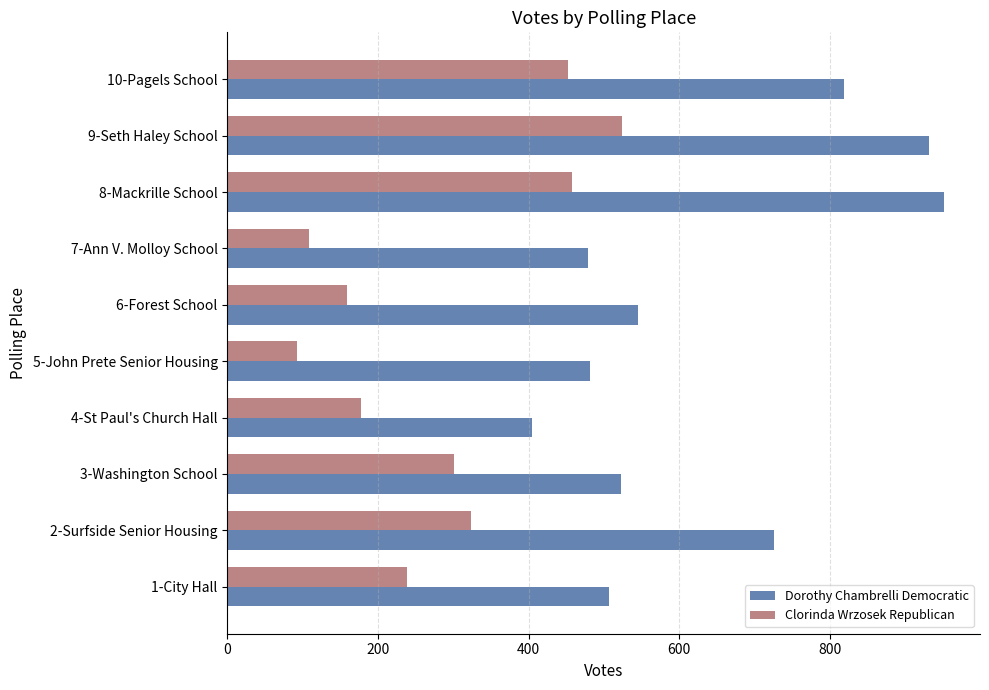

At which label does Dorothy Chambrelli Democratic reach its peak?

8-Mackrille School